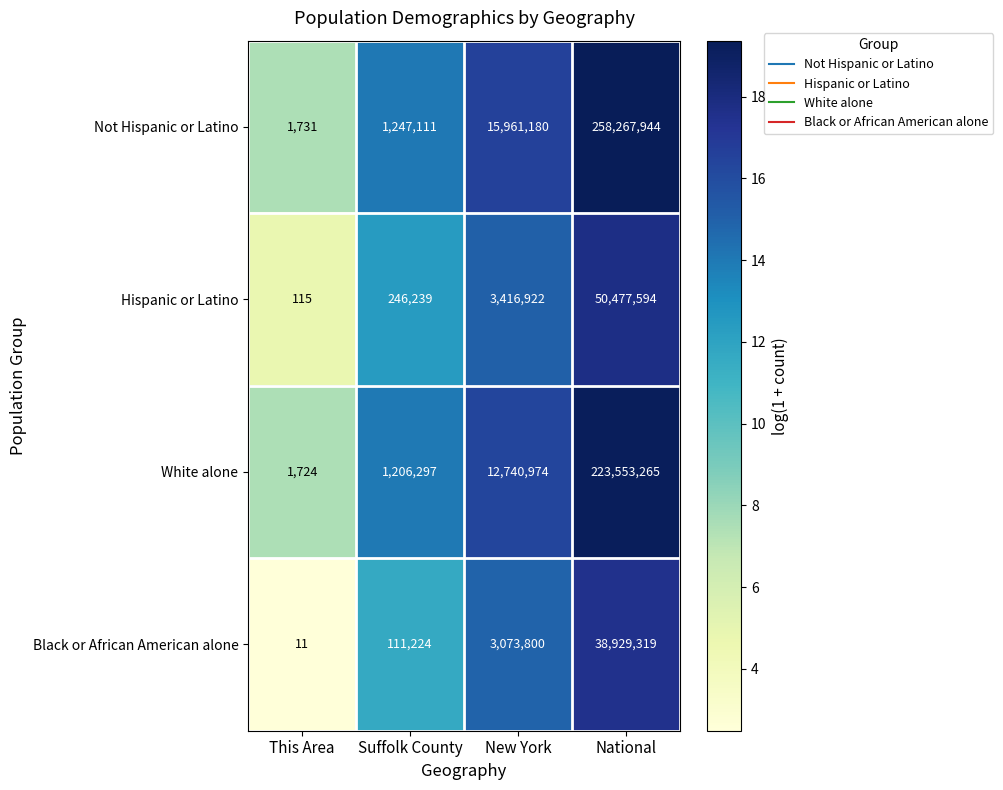

Reading right to left, what are all the values shown in this chart?

Not Hispanic or Latino: 258267944	15961180	1247111	1731
Hispanic or Latino: 50477594	3416922	246239	115
White alone: 223553265	12740974	1206297	1724
Black or African American alone: 38929319	3073800	111224	11